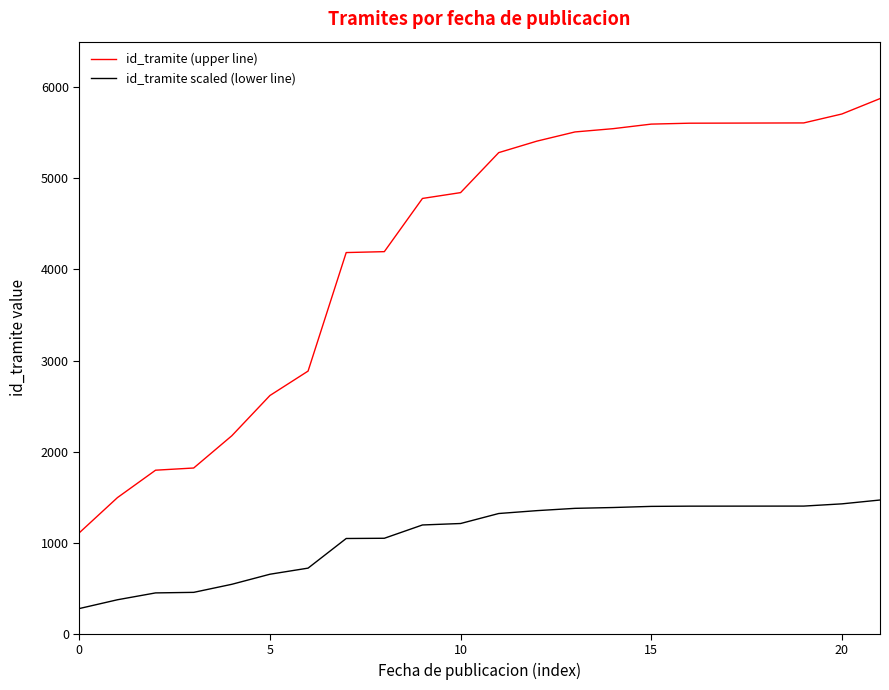

Which series has the widest spread of values?

id_tramite (upper line)